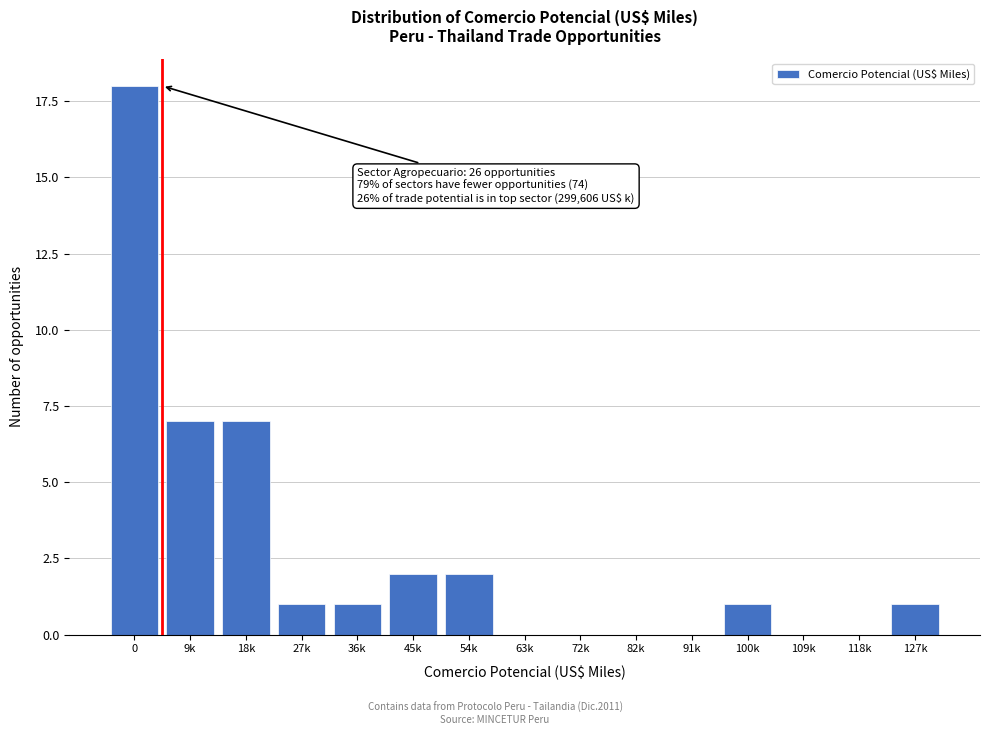

Reading left to right, extract all data points from this chart.

0=18	9k=7	18k=7	27k=1	36k=1	45k=2	54k=2	63k=0	72k=0	82k=0	91k=0	100k=1	109k=0	118k=0	127k=1